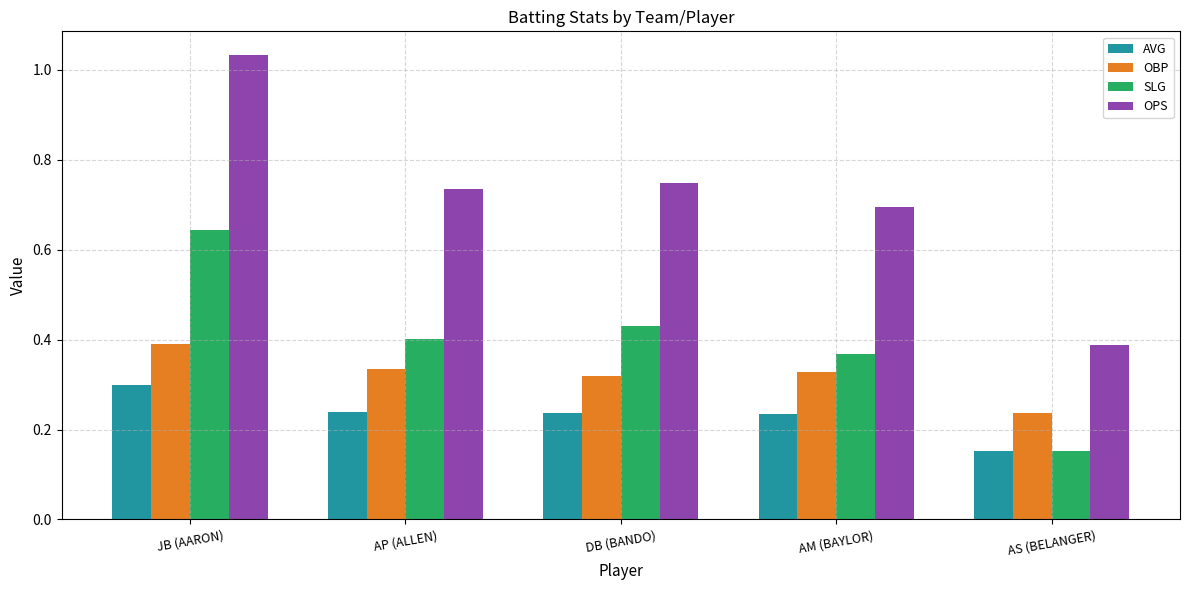

Is the value of AVG at AS (BELANGER) greater than the value of SLG at AP (ALLEN)?

No